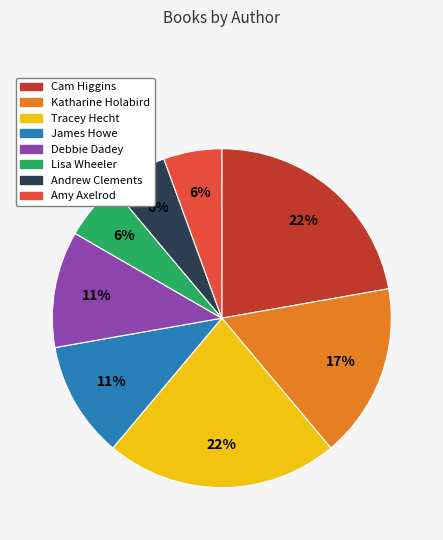

Approximately how many times larger is the value at Lisa Wheeler compared to James Howe?

0.5